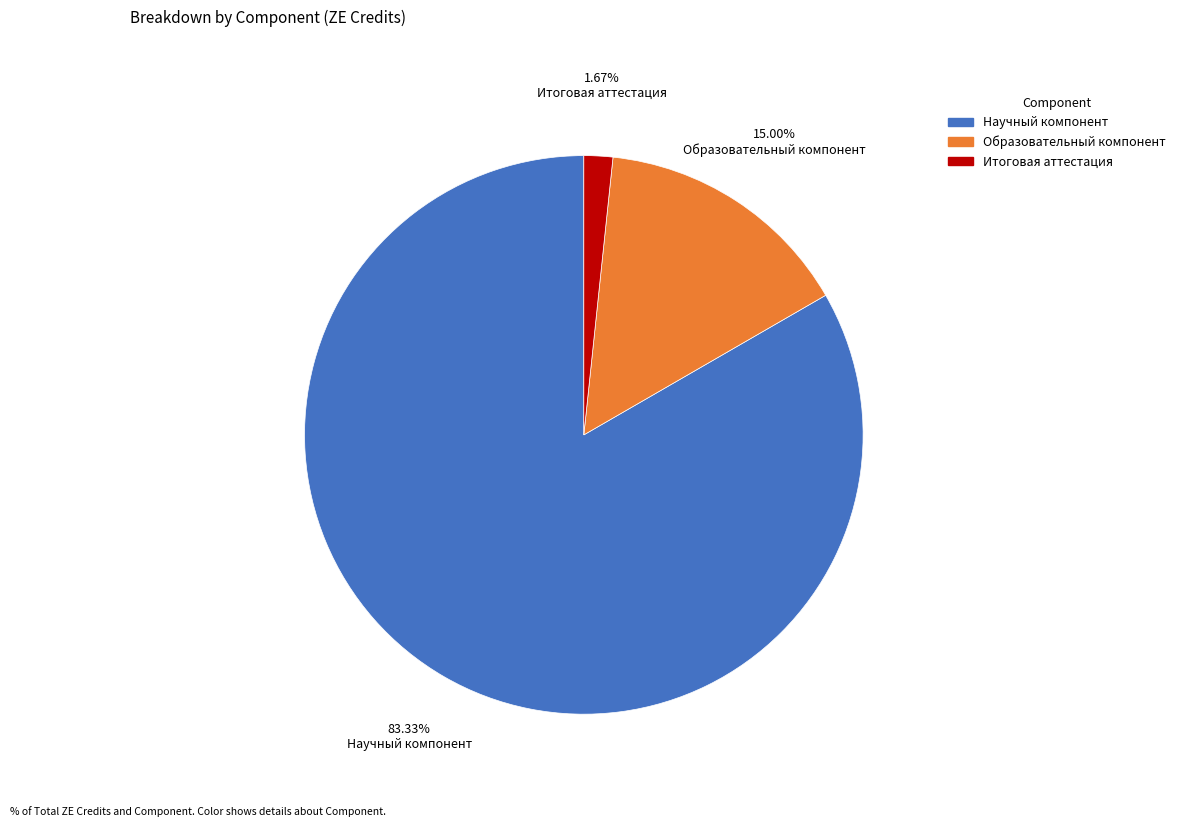

What percentage do Образовательный компонент and Научный компонент together represent?

98.3%